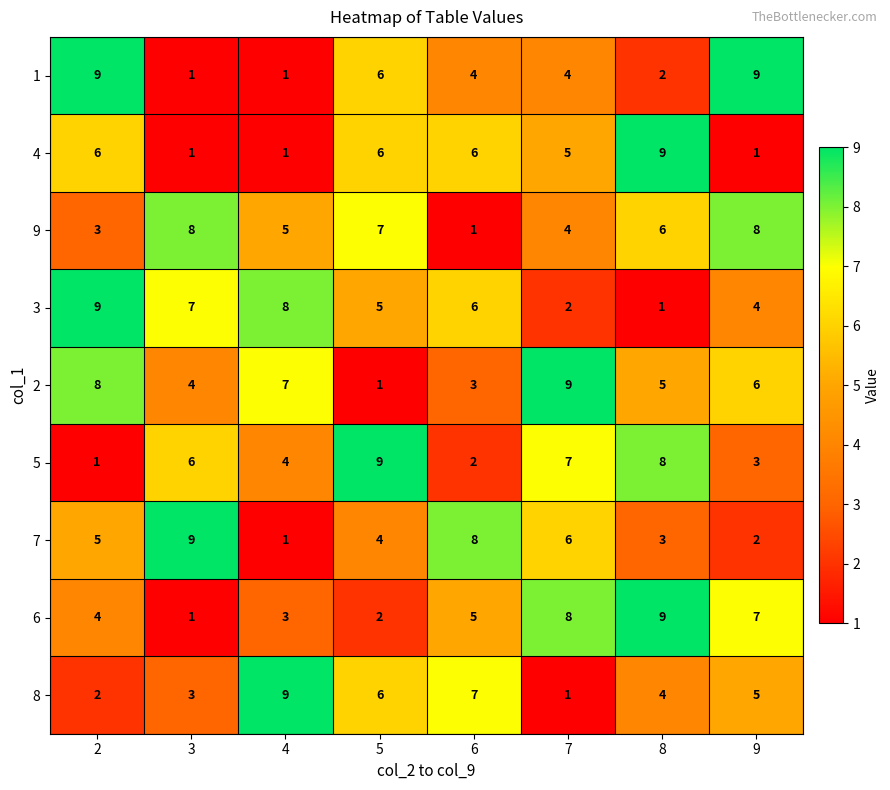

How many 9 values are between 4 and 8?

6